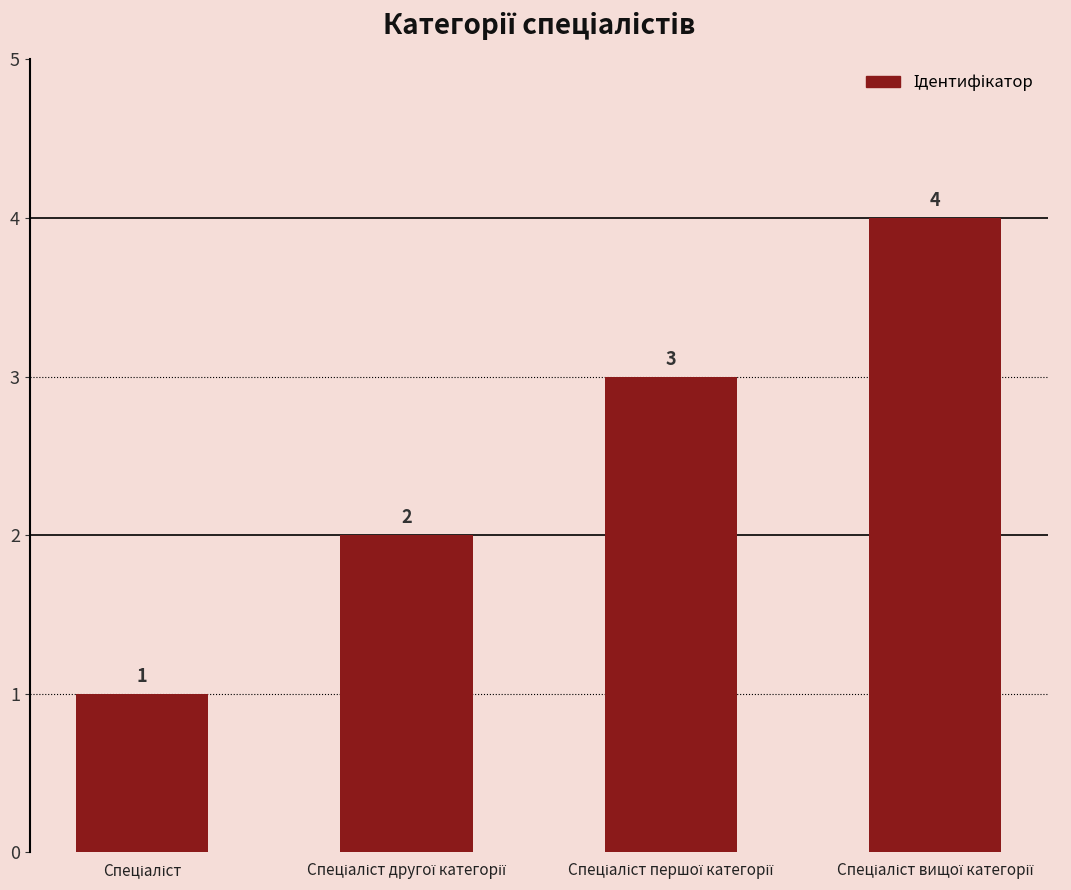

What is the maximum value shown in the chart?

4